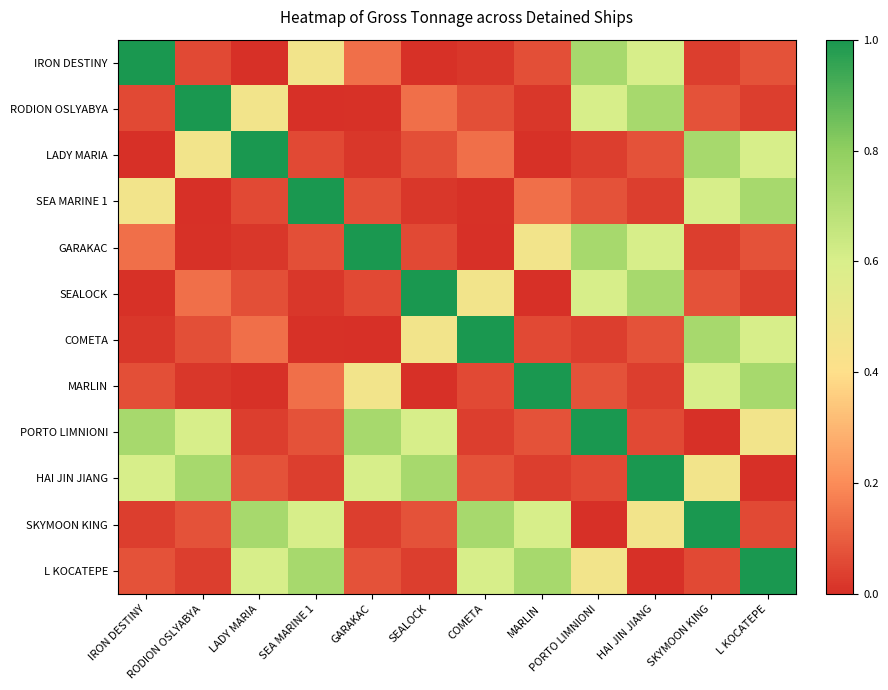

Which series has the largest total across all categories?

PORTO LIMNIONI